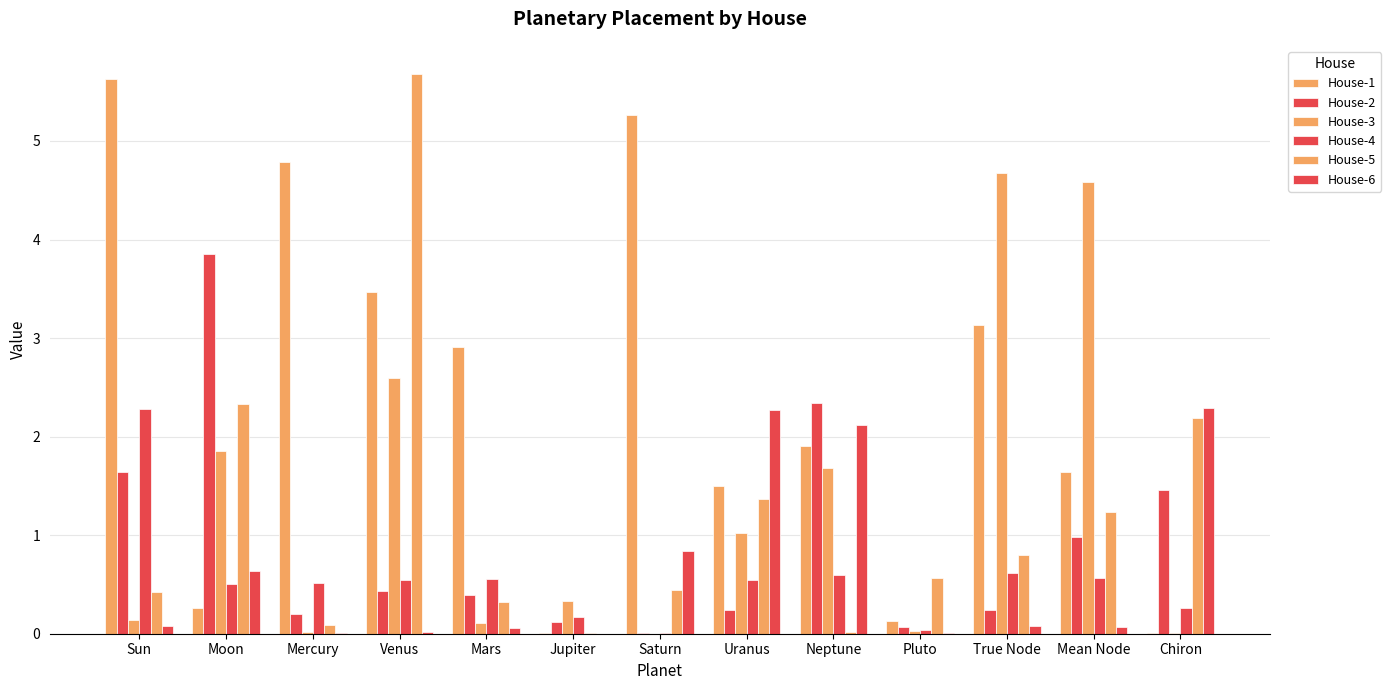

Rank the series at Mercury from lowest to highest value.

House-6, House-3, House-5, House-2, House-4, House-1